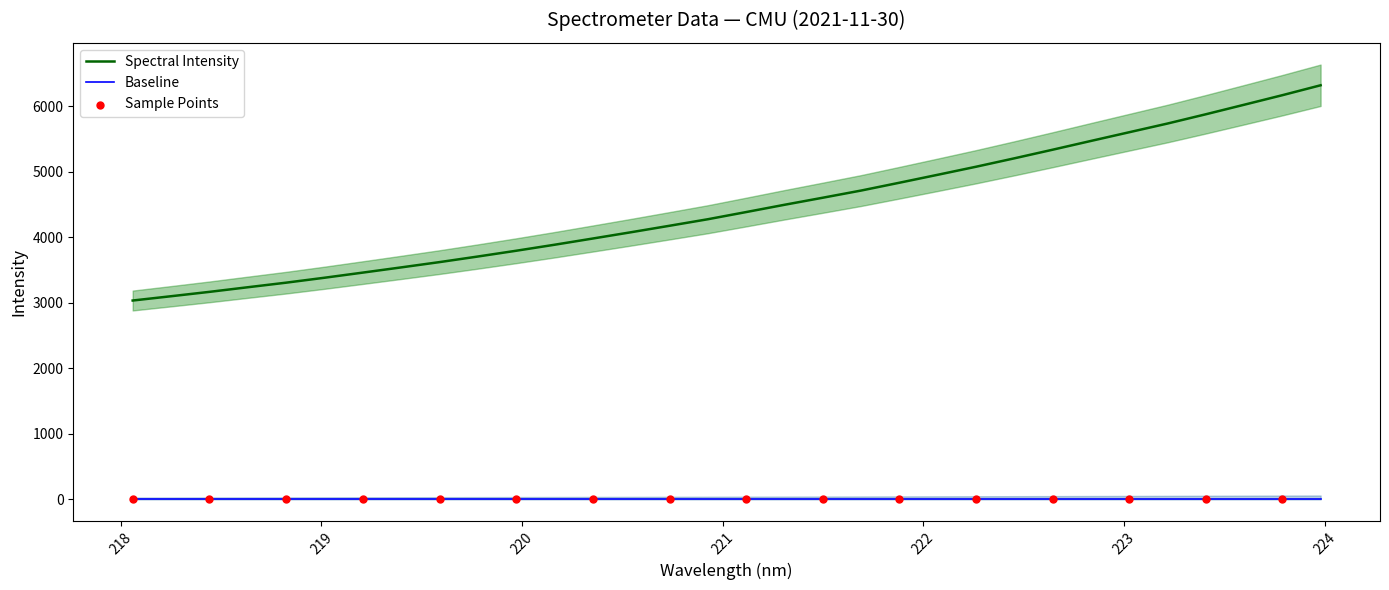

Between 221.4993 and 220.7354, which is larger?

221.4993